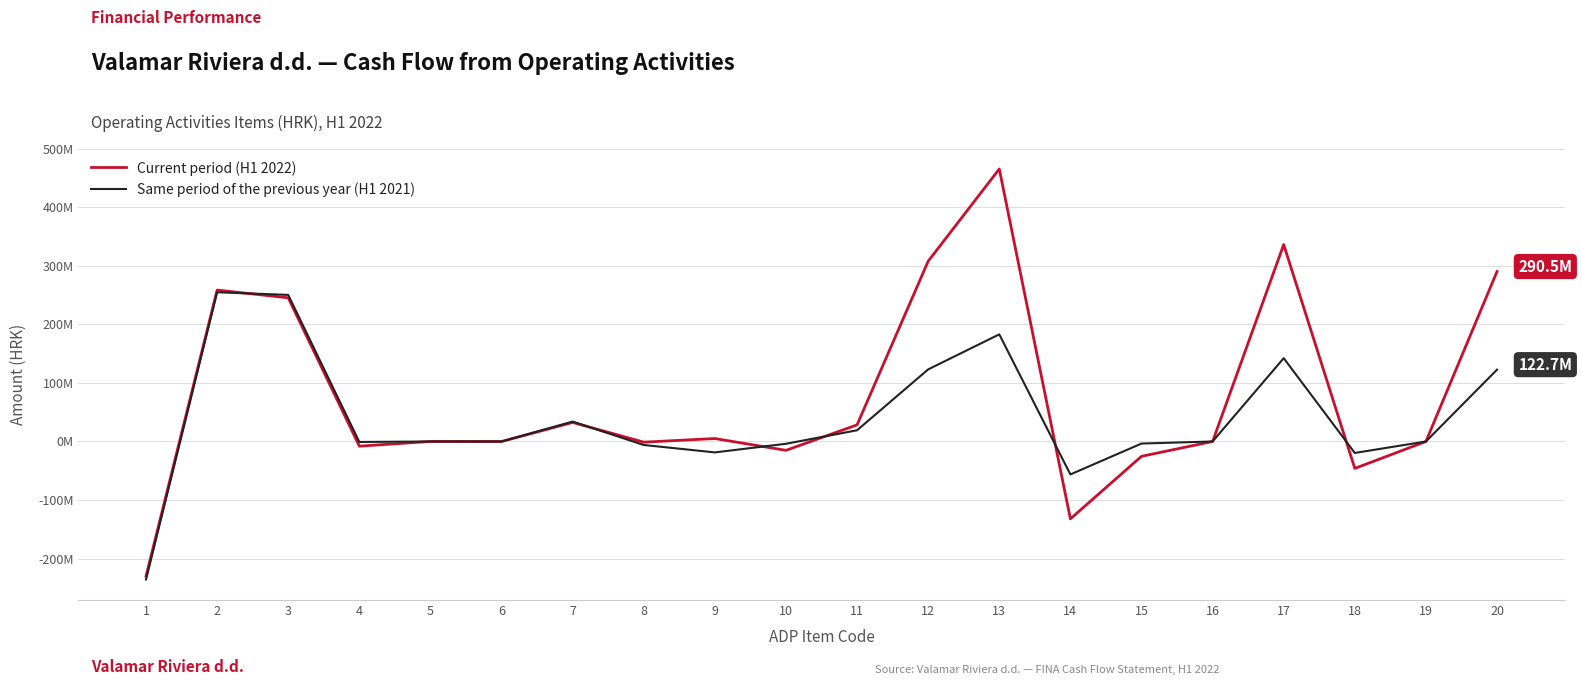

What is the maximum value shown in the chart?

465722501